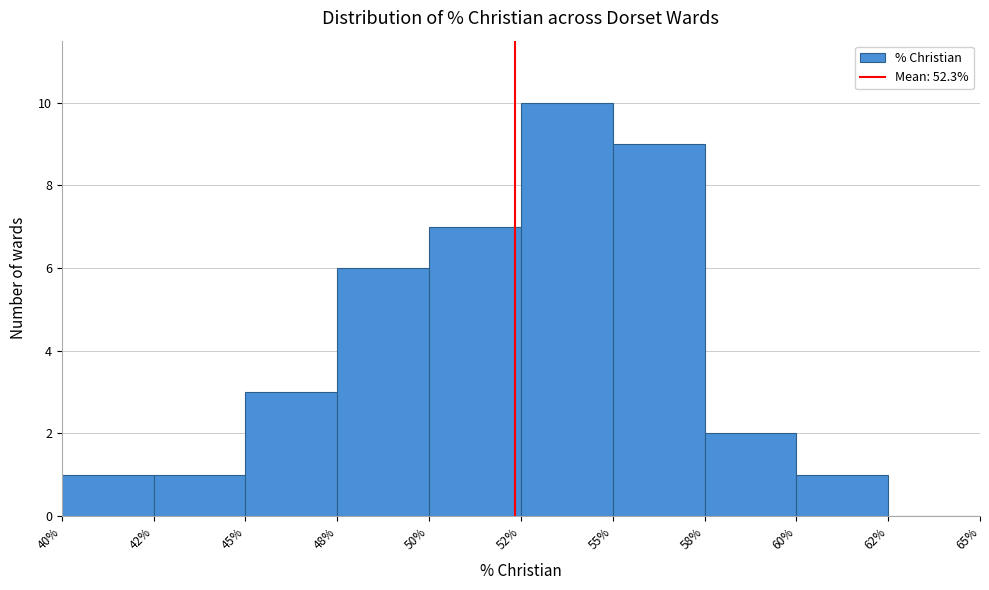

Reading right to left, list all the values displayed in this chart.

62%=0	60%=1	58%=2	55%=9	52%=10	50%=7	48%=6	45%=3	42%=1	40%=1